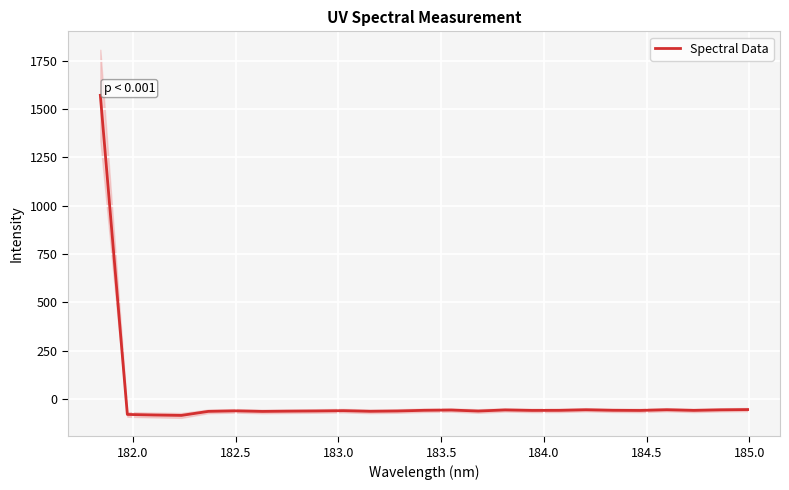

What is the highest value of the Spectral Data series?

1570.1